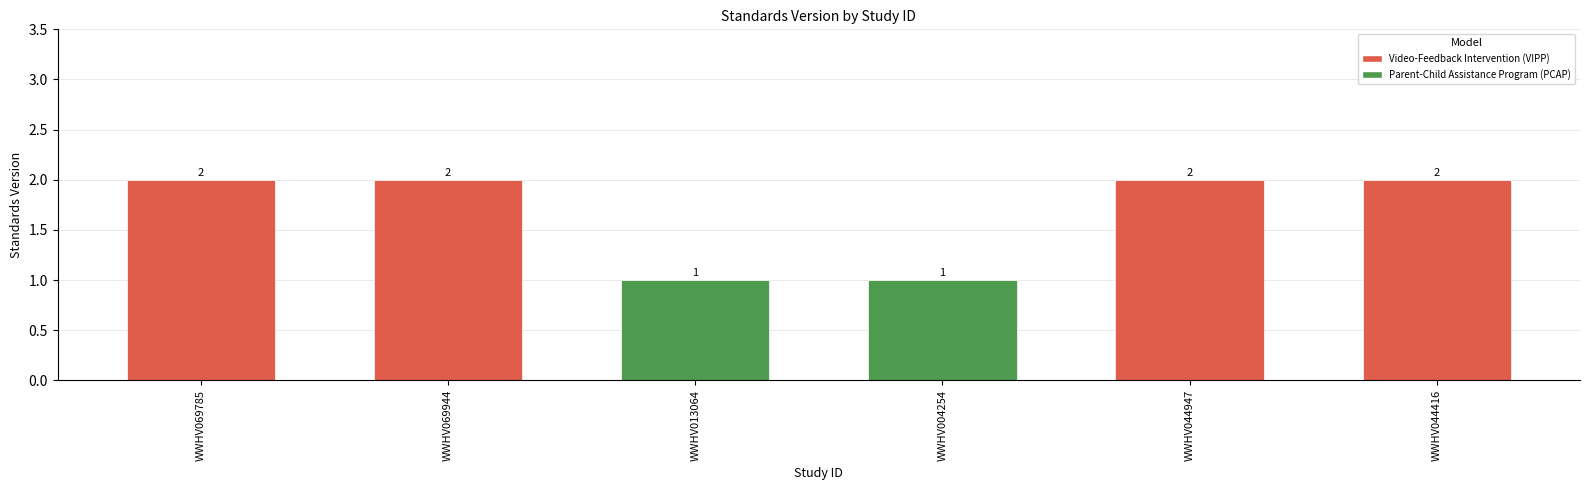

How many categories are shown in the chart?

6